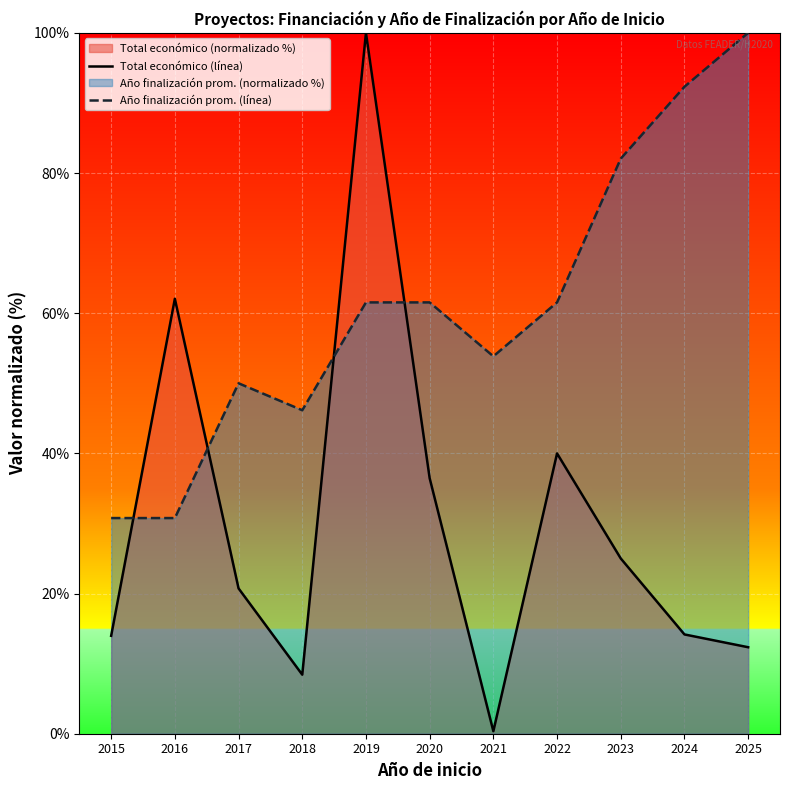

How many lines are shown in the chart?

2